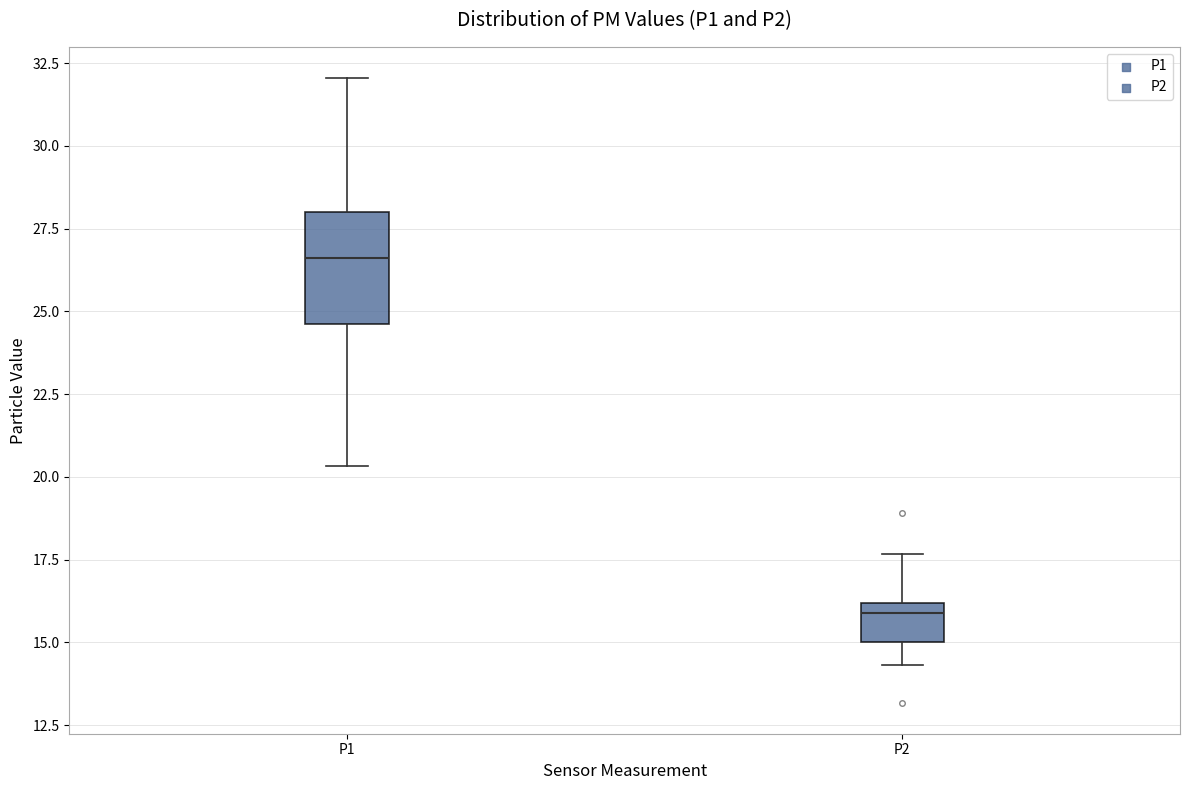

Which box is the tallest, from its lower edge to its upper edge?

P1